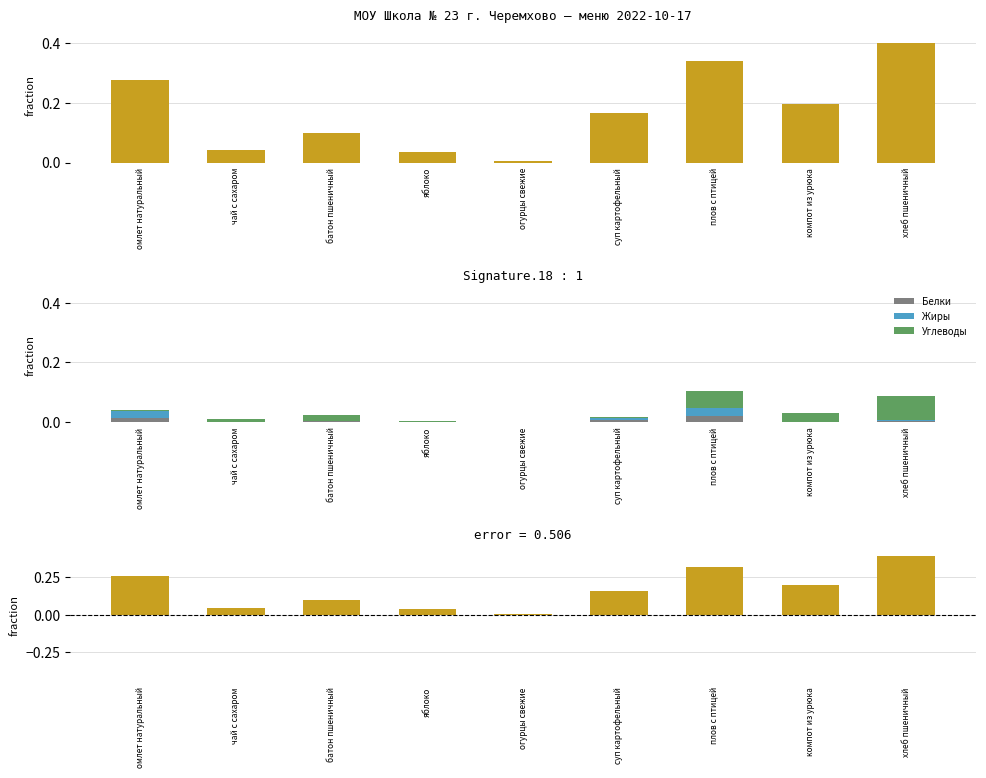

Reading left to right, transcribe all the data shown in this chart.

Калорийность: 0.3	0.0	0.1	0.0	0.0	0.2	0.3	0.2	0.4
Белки: 0.0	0.0	0.0	0.0	0.0	0.0	0.0	0.0	0.0
Жиры: 0.0	0.0	0.0	0.0	0.0	0.0	0.0	0.0	0.0
Углеводы: 0.0	0.0	0.0	0.0	0.0	0.0	0.1	0.0	0.1
Калорийность - Белки: 0.3	0.0	0.1	0.0	0.0	0.2	0.3	0.2	0.4